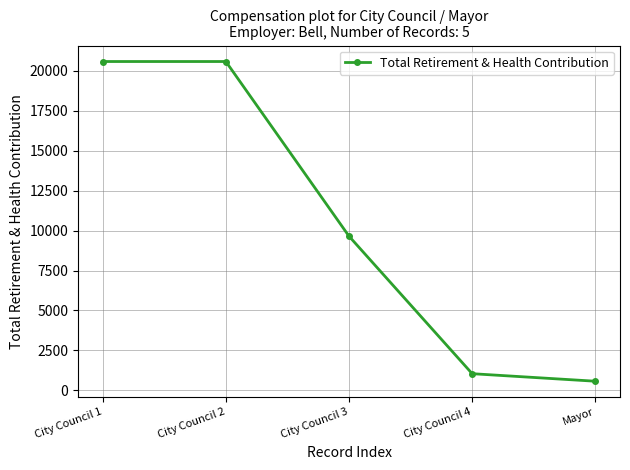

Reading left to right, what are all the values shown in this chart?

20568	20568	9645	1048	577